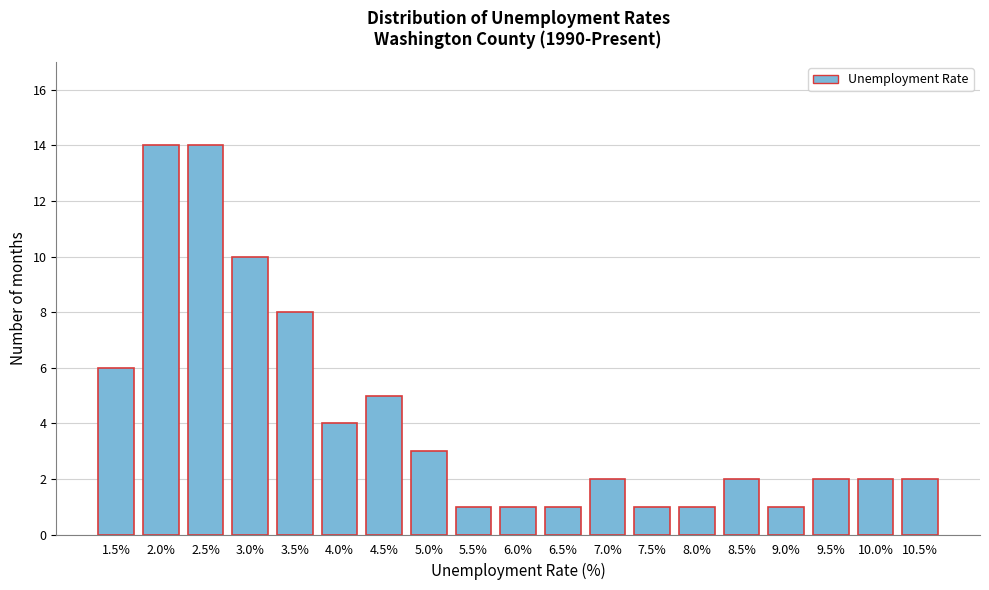

Reading left to right, list all the values displayed in this chart.

6	14	14	10	8	4	5	3	1	1	1	2	1	1	2	1	2	2	2